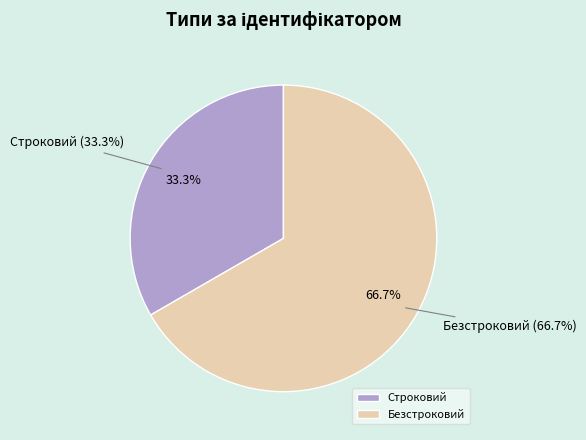

Rank the categories by value from highest to lowest.

Безстроковий, Строковий